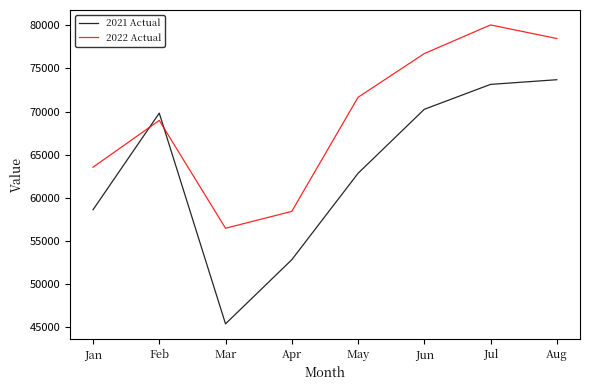

How many interior local peaks does the 2022 Actual series have?

2